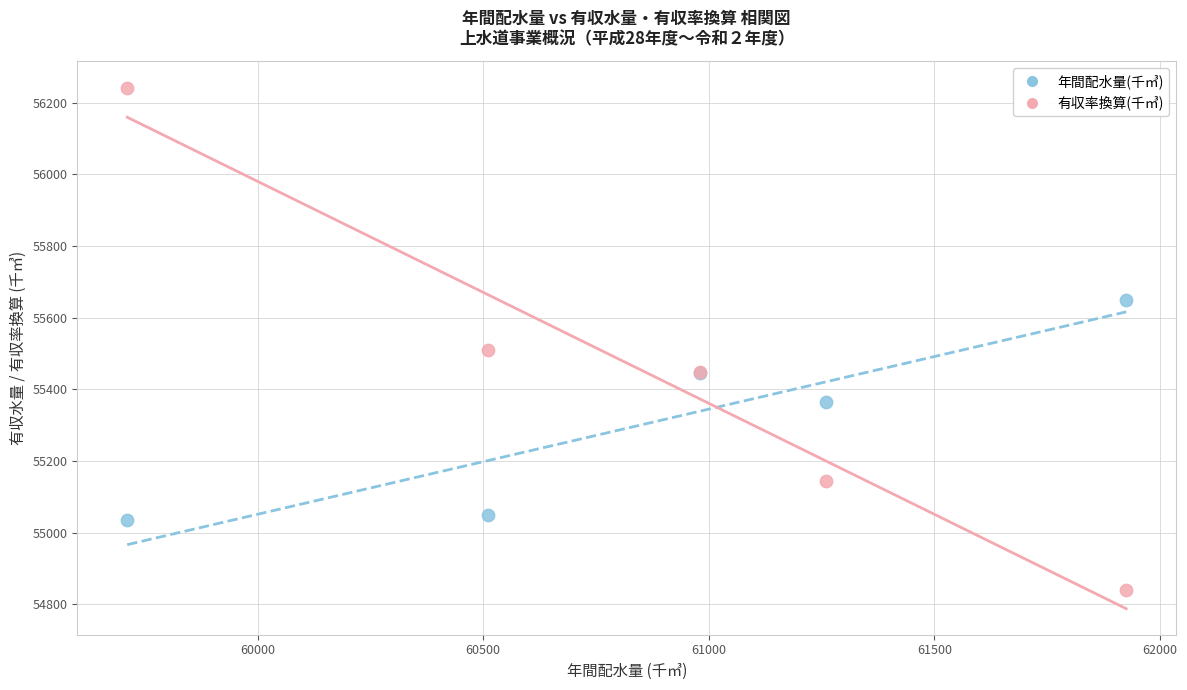

What are all the series names shown in the legend?

年間配水量(千㎥), 有収率換算(千㎥)